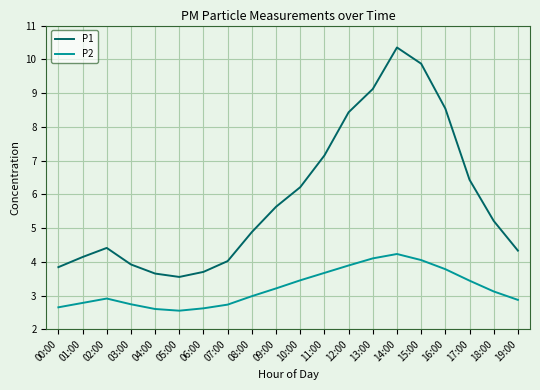

Rank the series by their maximum value, from highest to lowest.

P1, P2